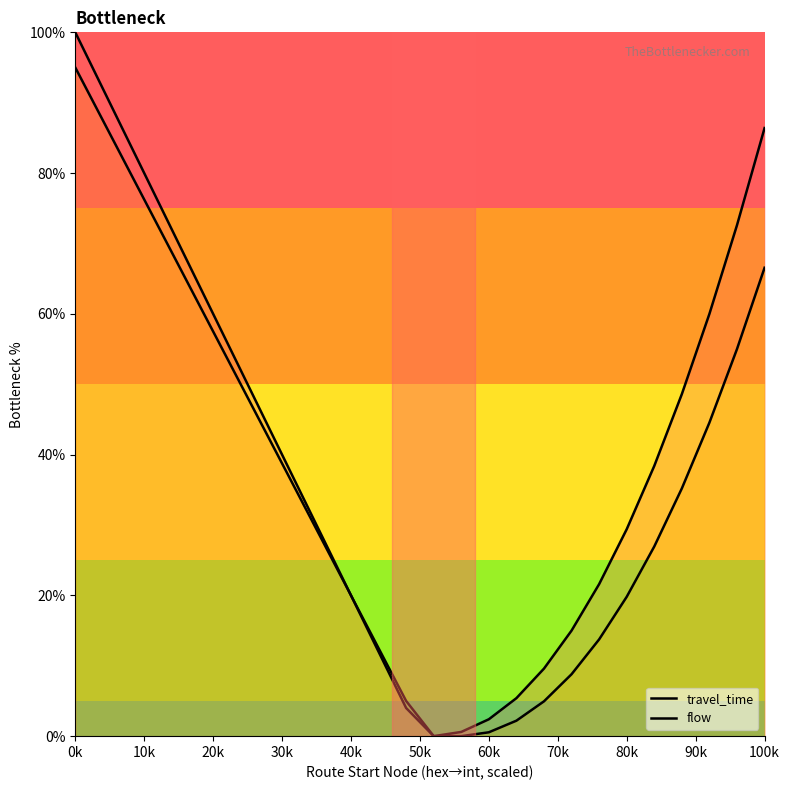

At which label does travel_time reach its peak?

0k